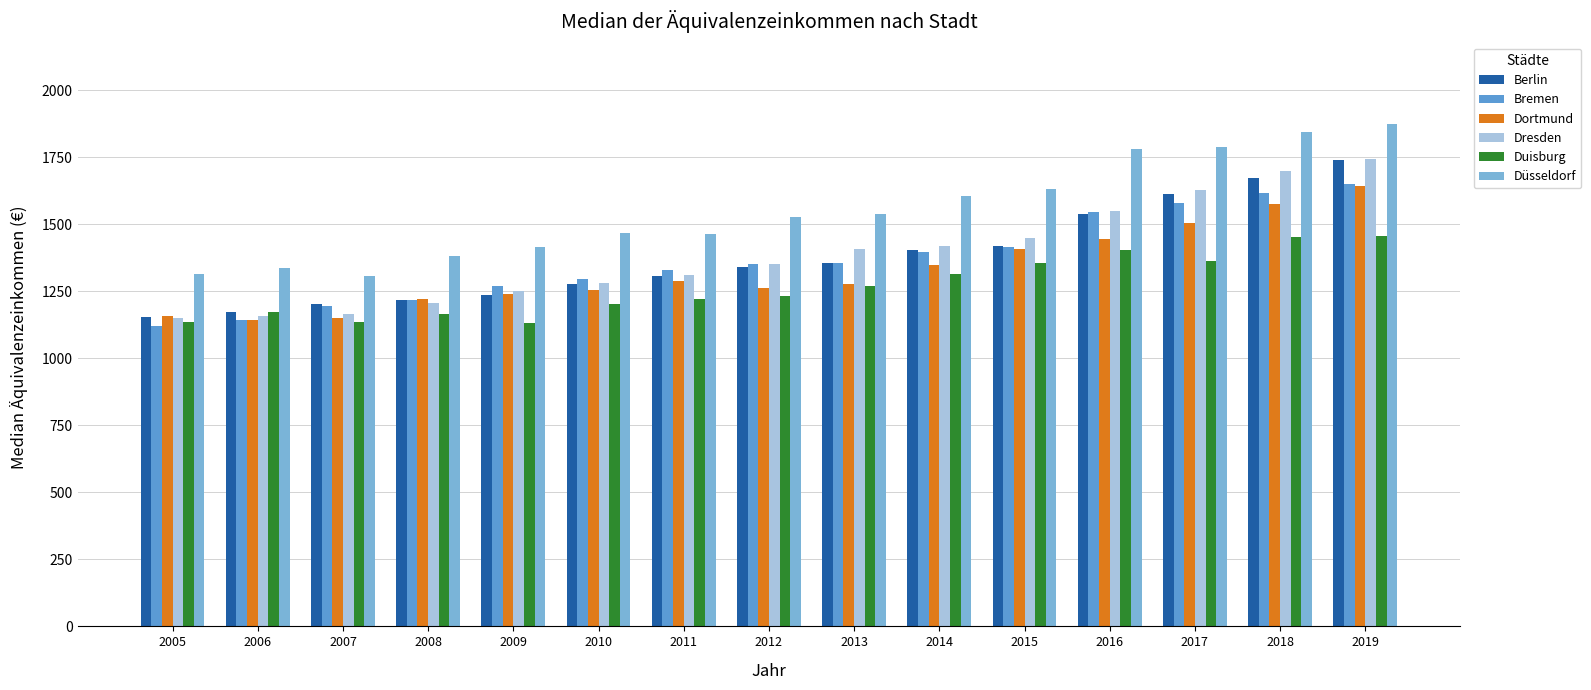

At how many categories does at least one series exceed 1670?

4